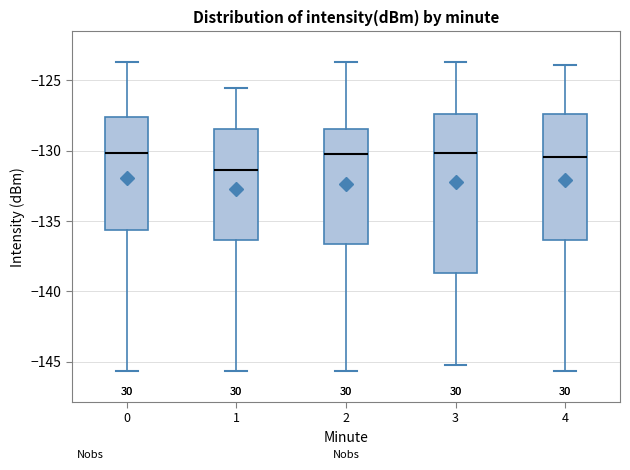

Comparing the boxes themselves (not the whiskers), which one is the tallest?

3